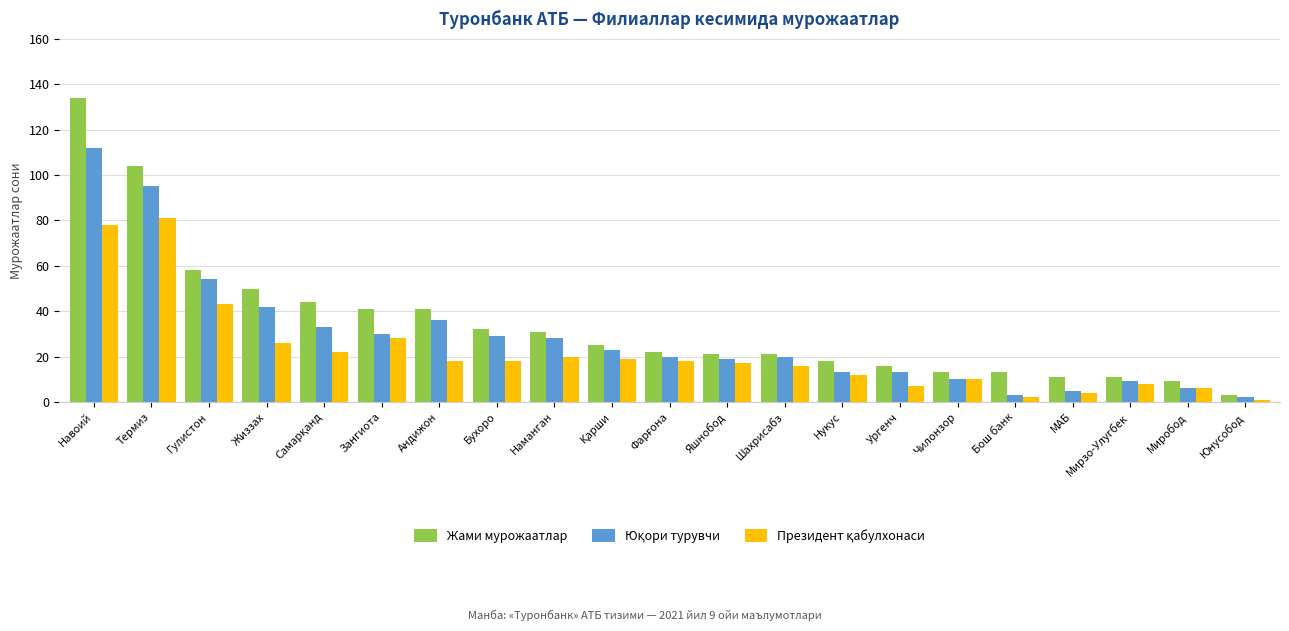

Are the bars horizontal?

No